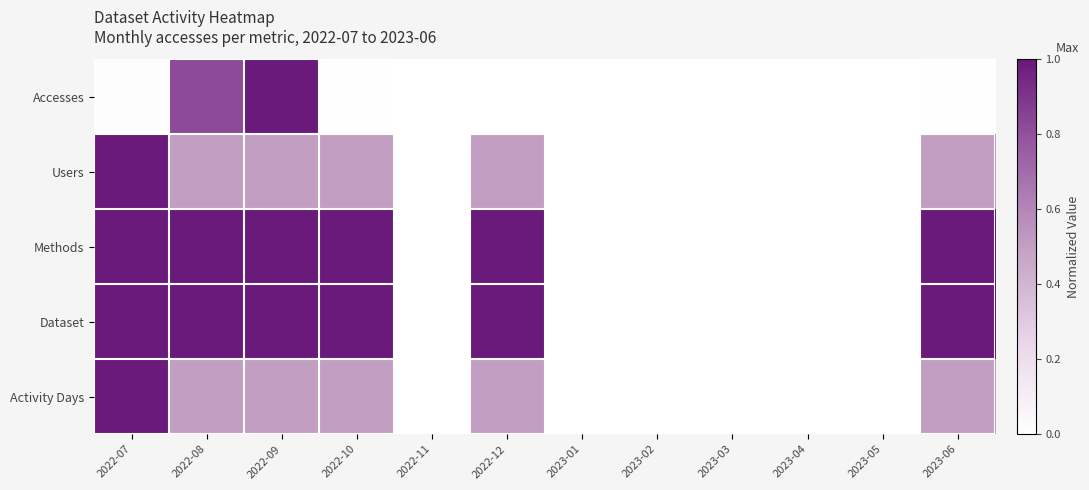

Reading left to right, list all the values displayed in this chart.

Accesses: 2022-07=0.0	2022-08=0.8	2022-09=1.0	2022-10=0.0	2022-11=0.0	2022-12=0.0	2023-01=0.0	2023-02=0.0	2023-03=0.0	2023-04=0.0	2023-05=0.0	2023-06=0.0
Users: 2022-07=1.0	2022-08=0.5	2022-09=0.5	2022-10=0.5	2022-11=0.0	2022-12=0.5	2023-01=0.0	2023-02=0.0	2023-03=0.0	2023-04=0.0	2023-05=0.0	2023-06=0.5
Methods: 2022-07=1.0	2022-08=1.0	2022-09=1.0	2022-10=1.0	2022-11=0.0	2022-12=1.0	2023-01=0.0	2023-02=0.0	2023-03=0.0	2023-04=0.0	2023-05=0.0	2023-06=1.0
Dataset: 2022-07=1.0	2022-08=1.0	2022-09=1.0	2022-10=1.0	2022-11=0.0	2022-12=1.0	2023-01=0.0	2023-02=0.0	2023-03=0.0	2023-04=0.0	2023-05=0.0	2023-06=1.0
Activity Days: 2022-07=1.0	2022-08=0.5	2022-09=0.5	2022-10=0.5	2022-11=0.0	2022-12=0.5	2023-01=0.0	2023-02=0.0	2023-03=0.0	2023-04=0.0	2023-05=0.0	2023-06=0.5